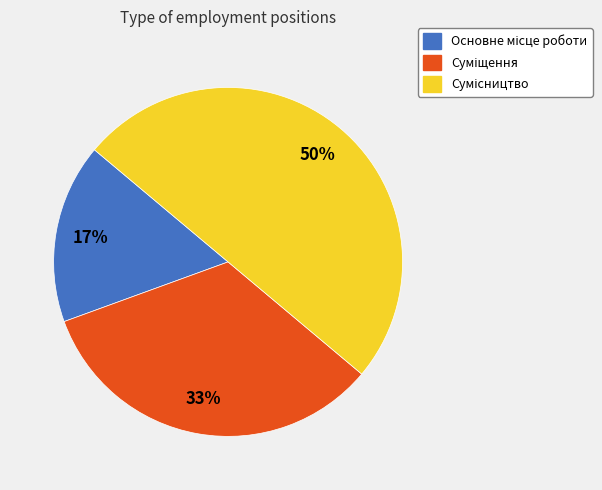

To the nearest percent, what is the difference between the largest and smallest slice percentages?

33%